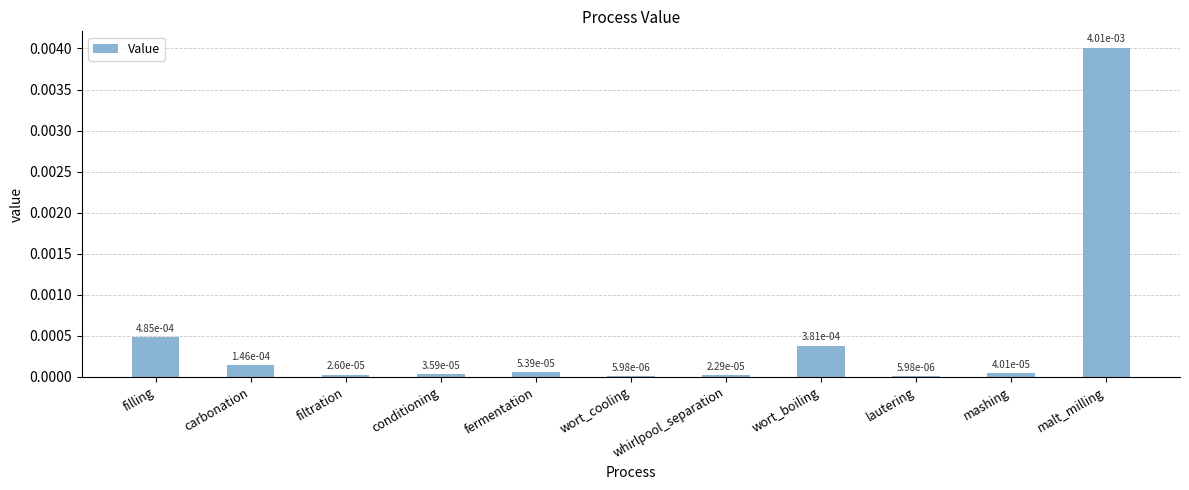

Rank the categories by value from highest to lowest.

malt_milling, filling, wort_boiling, carbonation, fermentation, mashing, conditioning, filtration, whirlpool_separation, wort_cooling, lautering